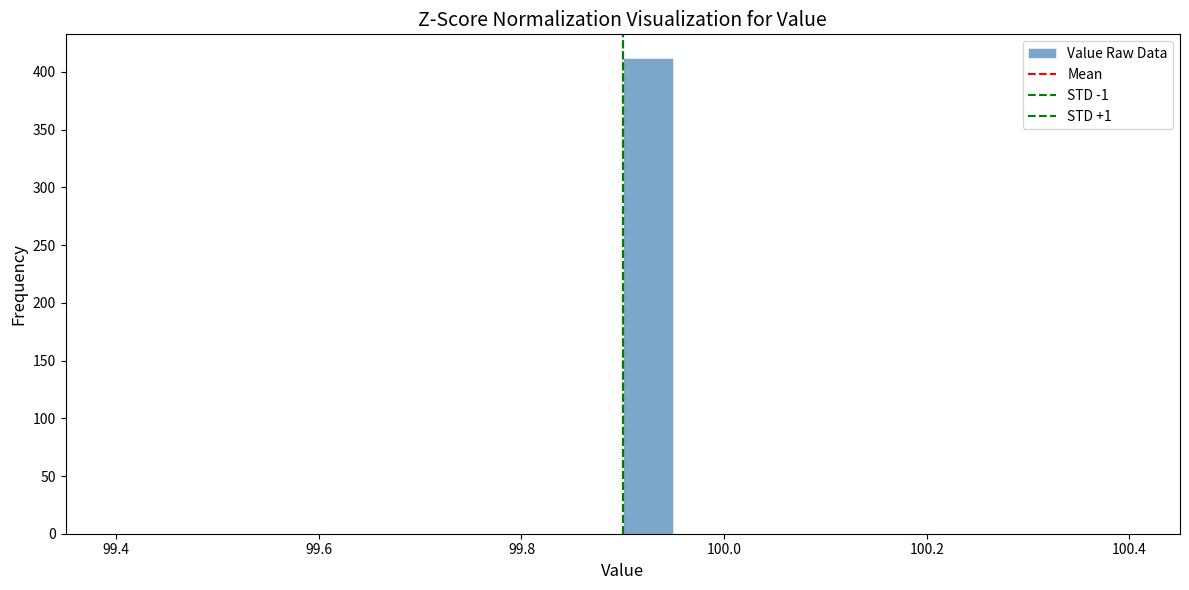

Around what value on the x-axis is the tallest bar? Give the approximate position of its centre, as read against the axis.

99.92